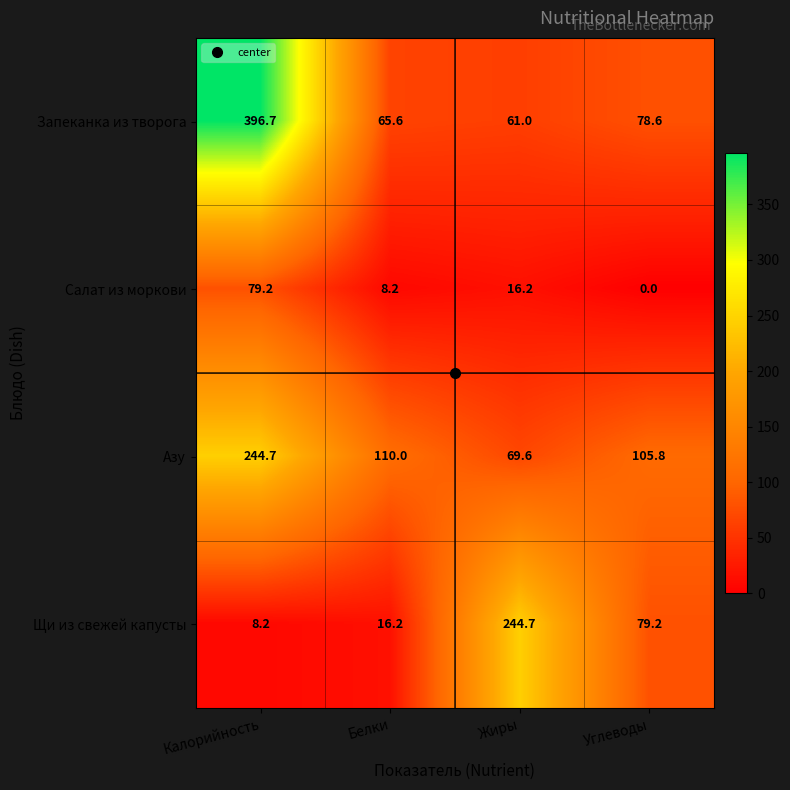

How many categories are shown in the chart?

4